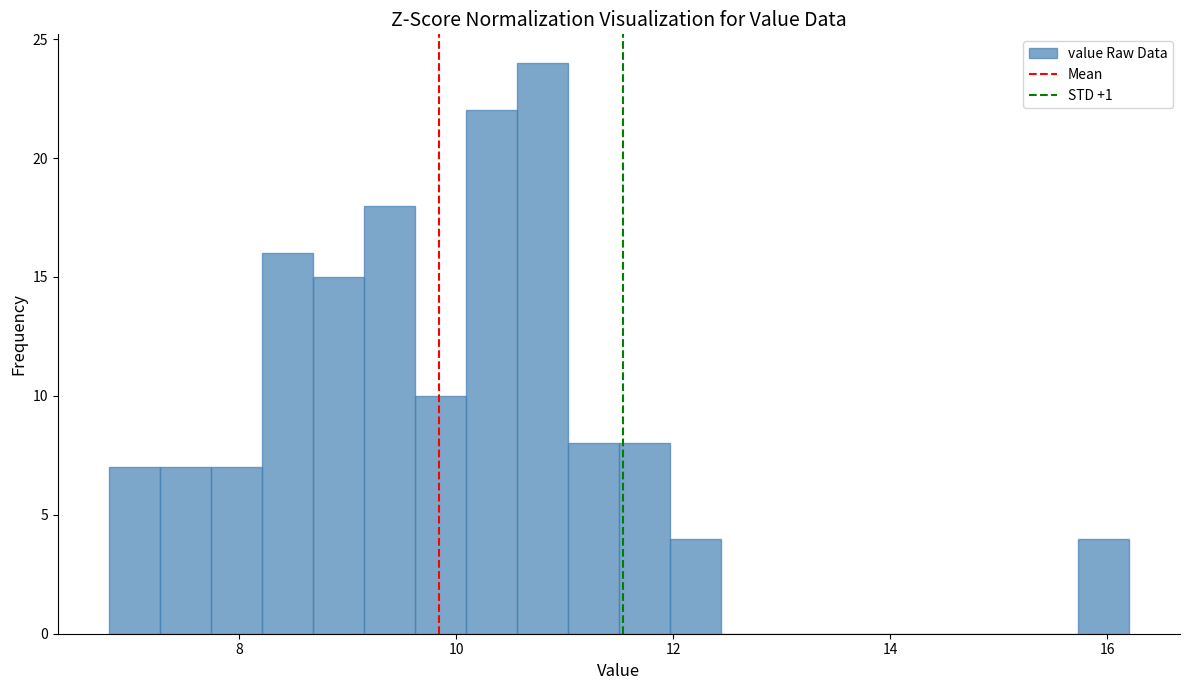

Read against the x-axis, roughly where is the centre of the tallest bar?

10.8